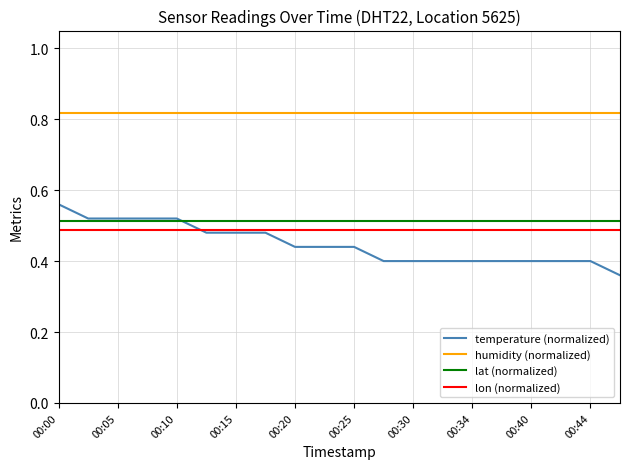

True or false: humidity (normalized) and lon (normalized) cross at least once.

False